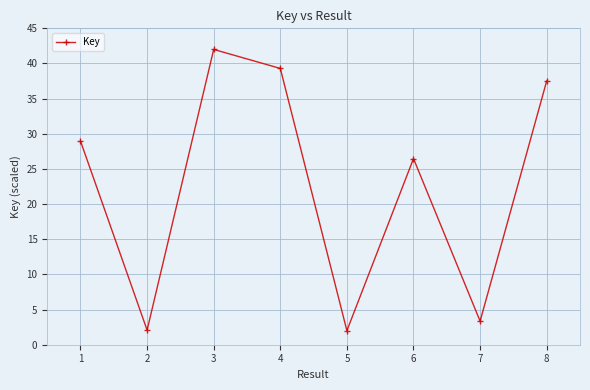

How many data points are less than 28?

4